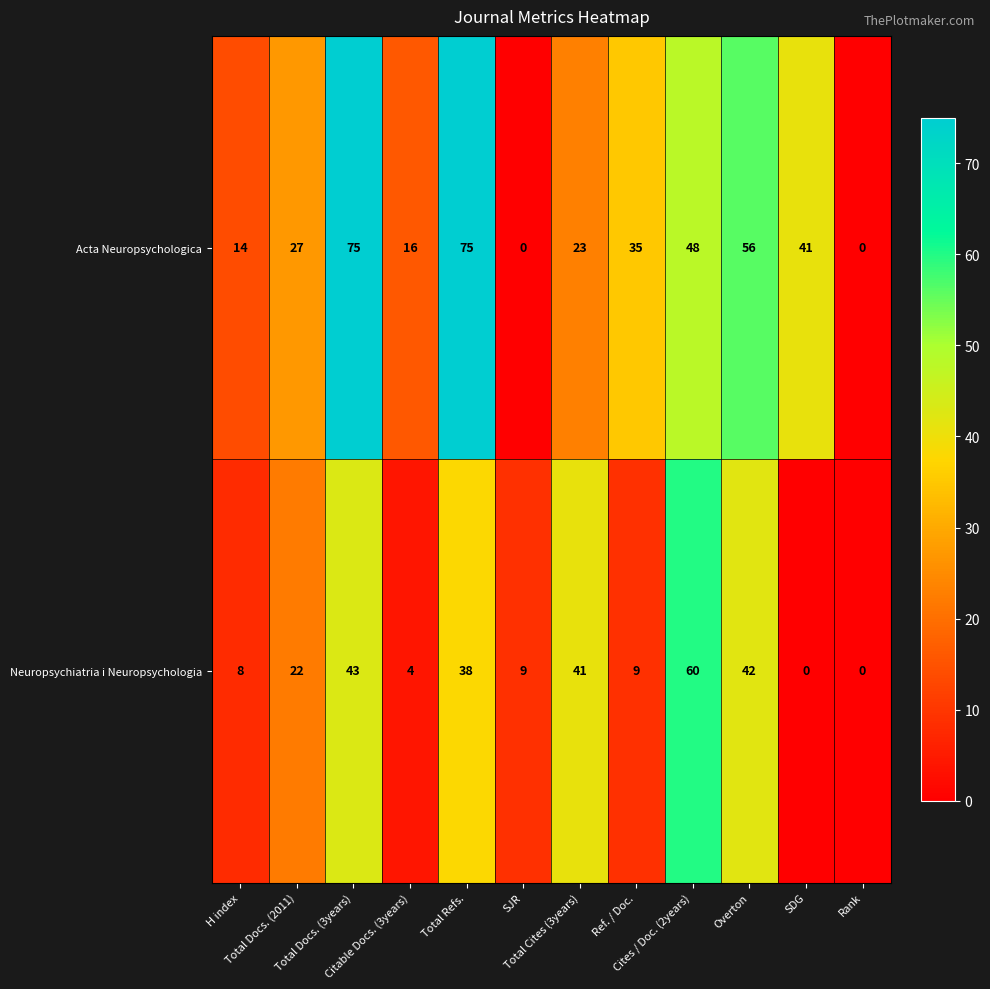

What is the difference between the maximum and minimum values in the Acta Neuropsychologica series?

75